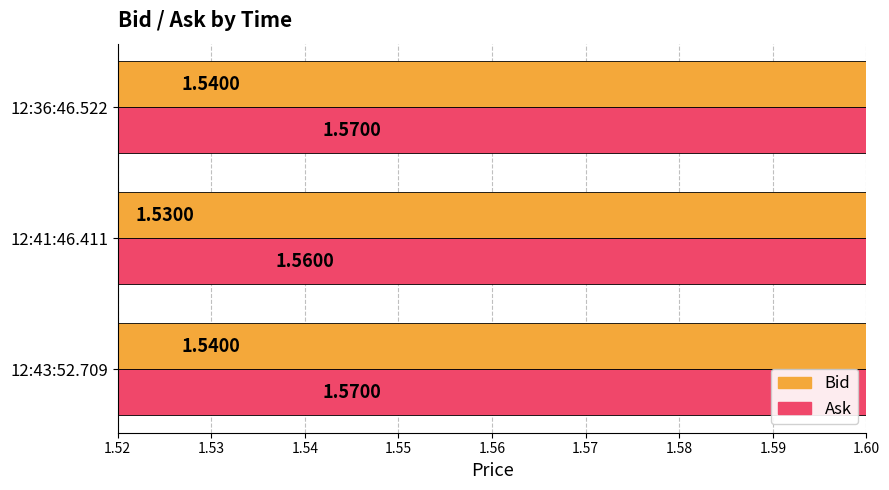

Which series has the largest total across all categories?

Ask